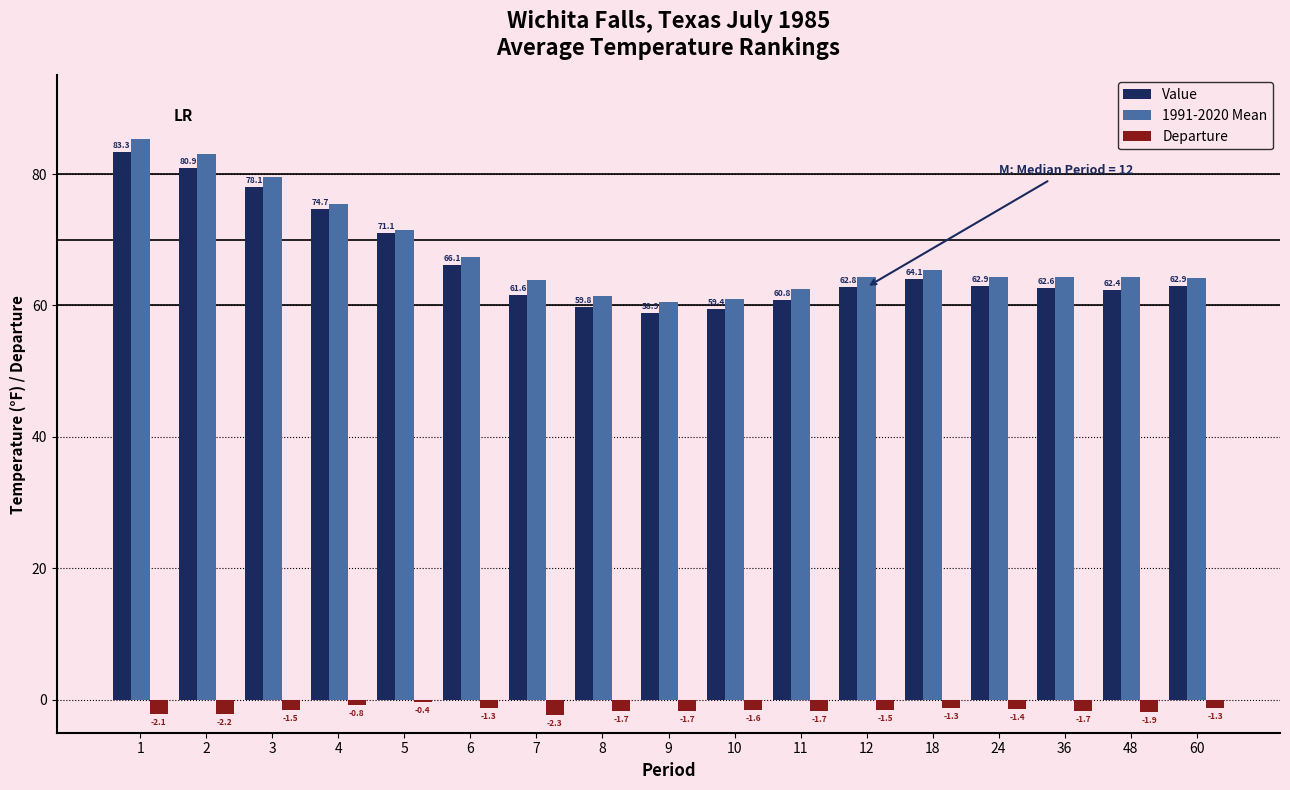

What is the spread (max minus min) of values at 4?

76.3